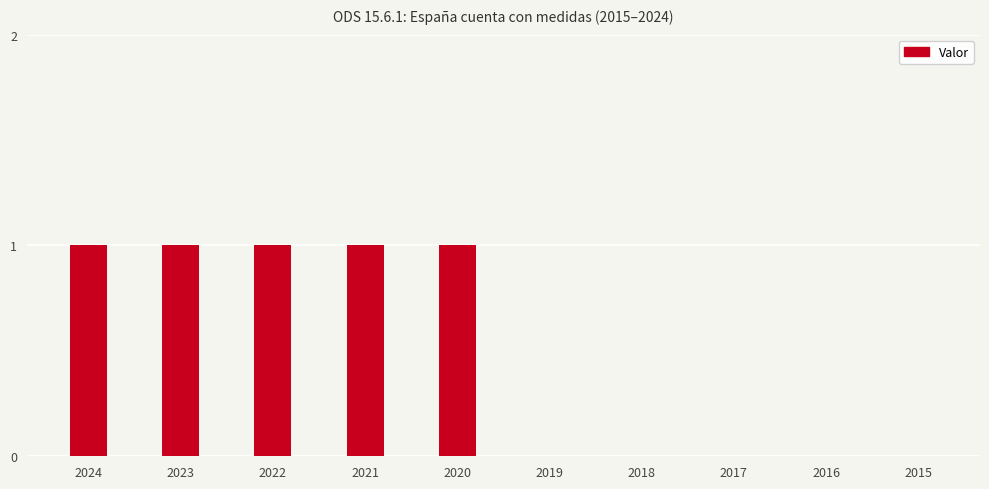

How many data points does each series have?

10